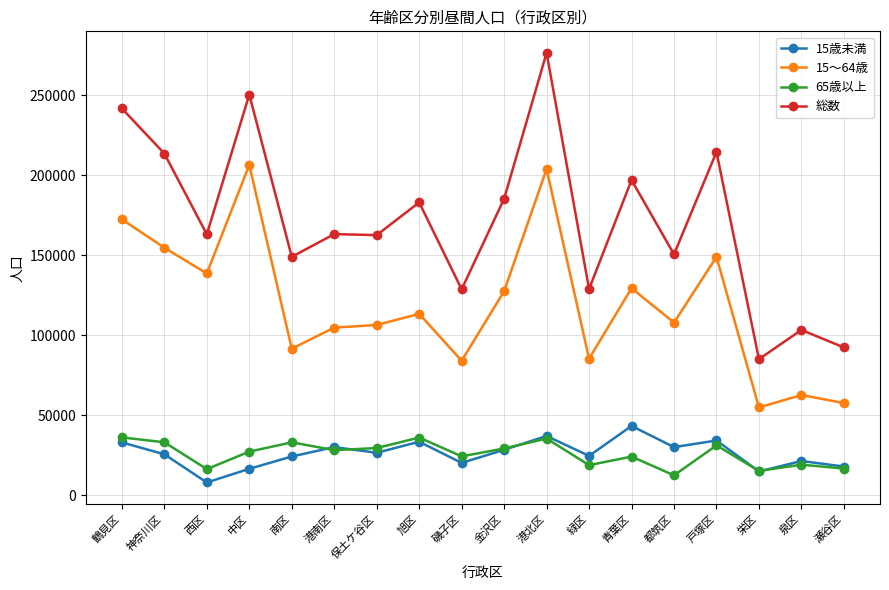

How many distinct data groups are displayed?

4